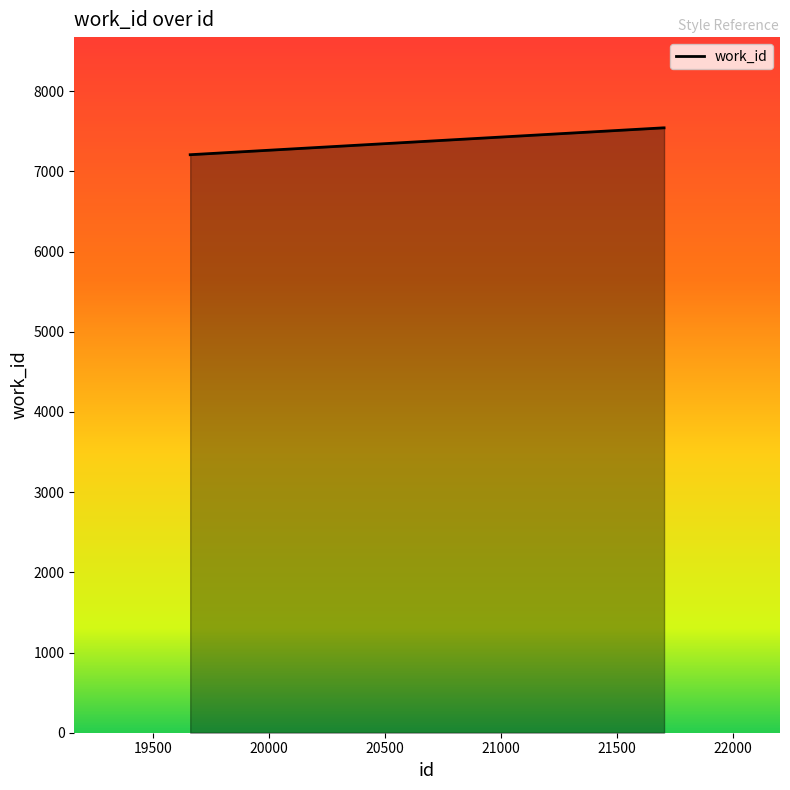

How many series are shown in this chart?

1